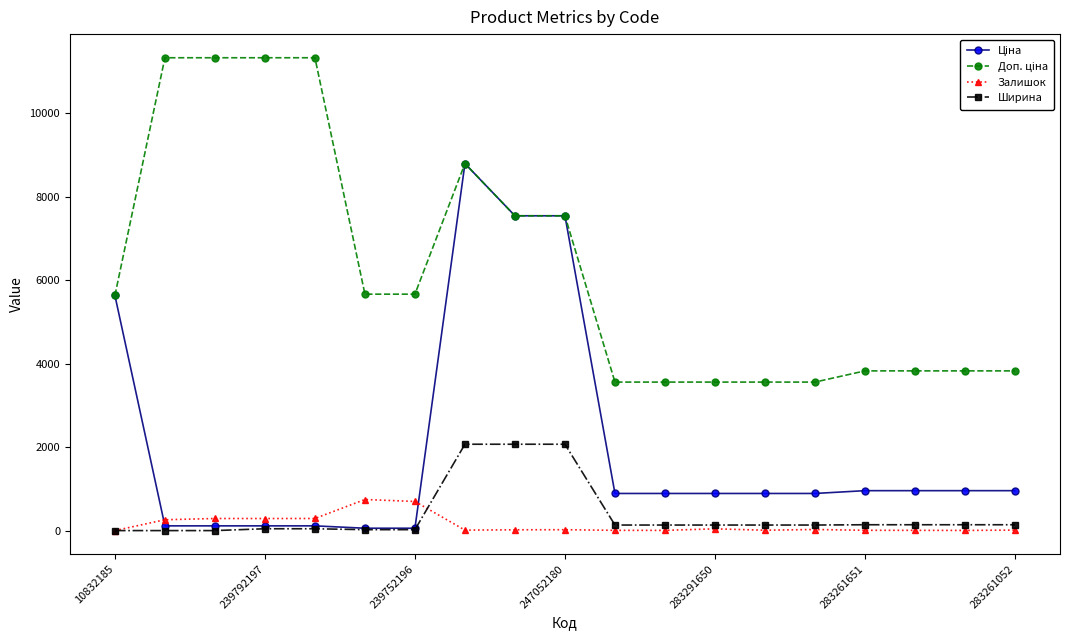

What is the maximum value shown in the chart?

11334.0